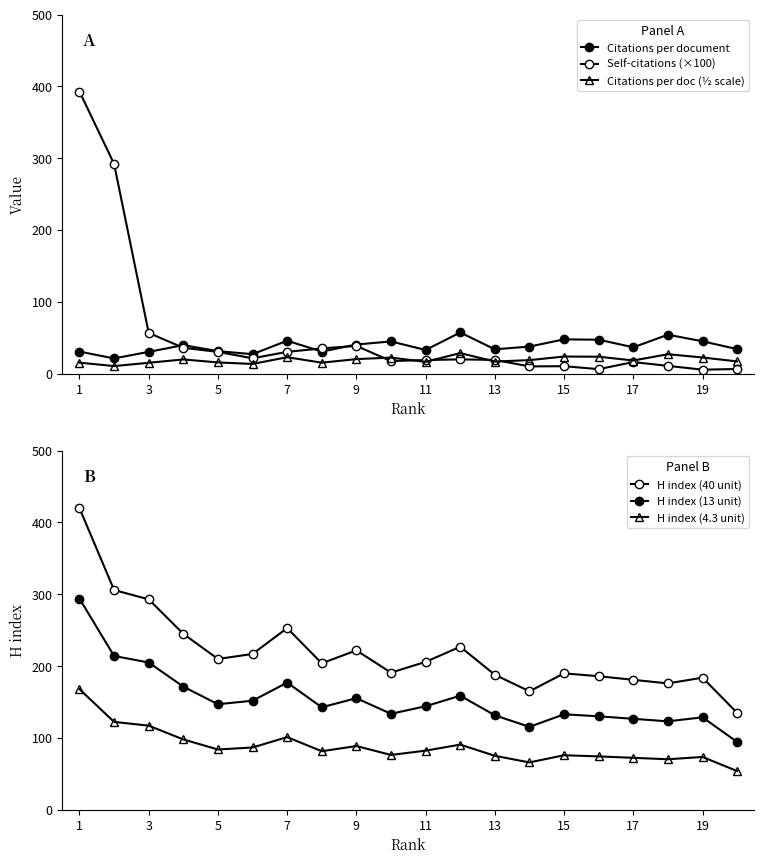

At 9, list the series in order from largest to smallest.

H index (40 unit), H index (13 unit), H index (4.3 unit), Citations per document, Self-citations (×100), Citations per doc (½ scale)